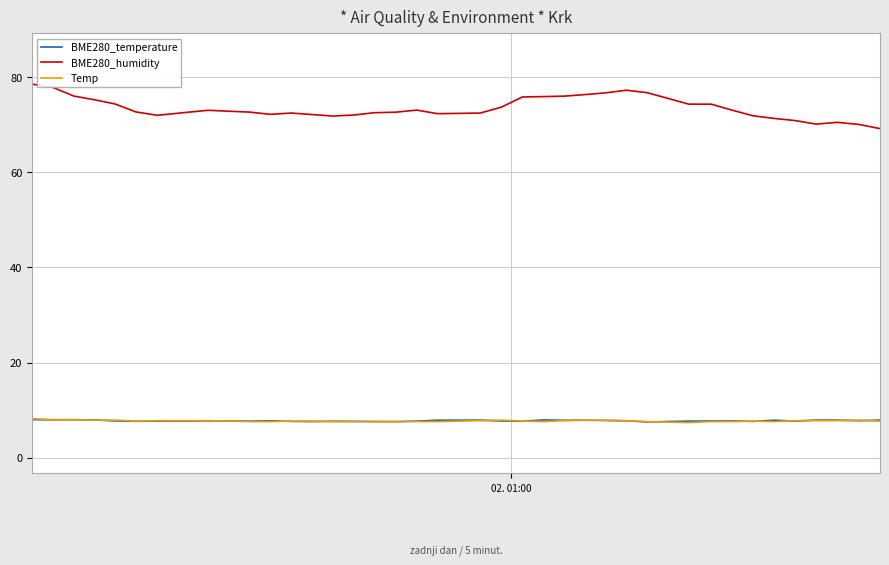

Which series has the largest range (max minus min)?

BME280_humidity